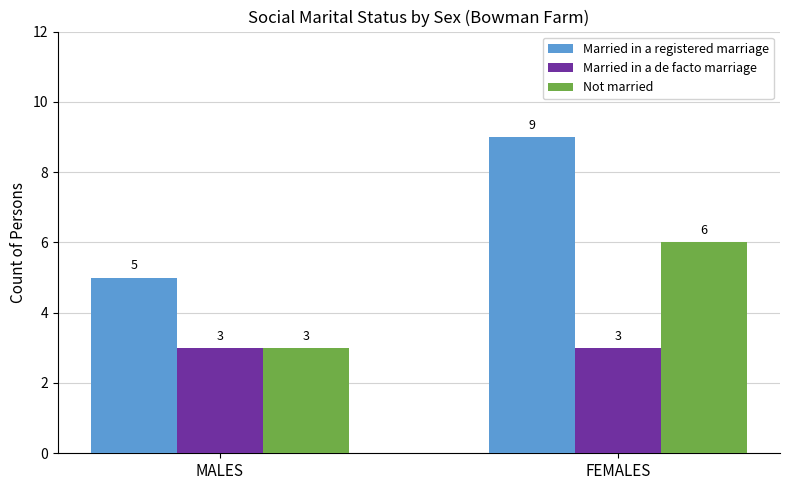

Reading right to left, transcribe all the data shown in this chart.

Married in a registered marriage: 9	5
Married in a de facto marriage: 3	3
Not married: 6	3